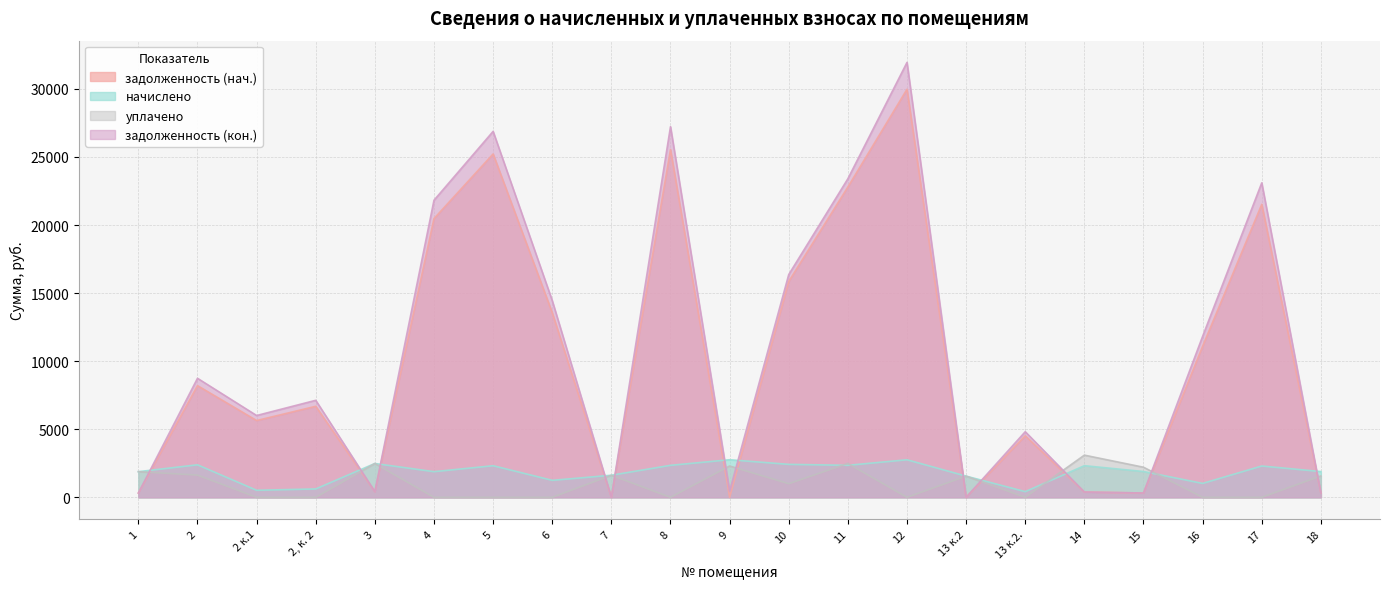

Where is уплачено nearest to the value 1548?

13 к.2